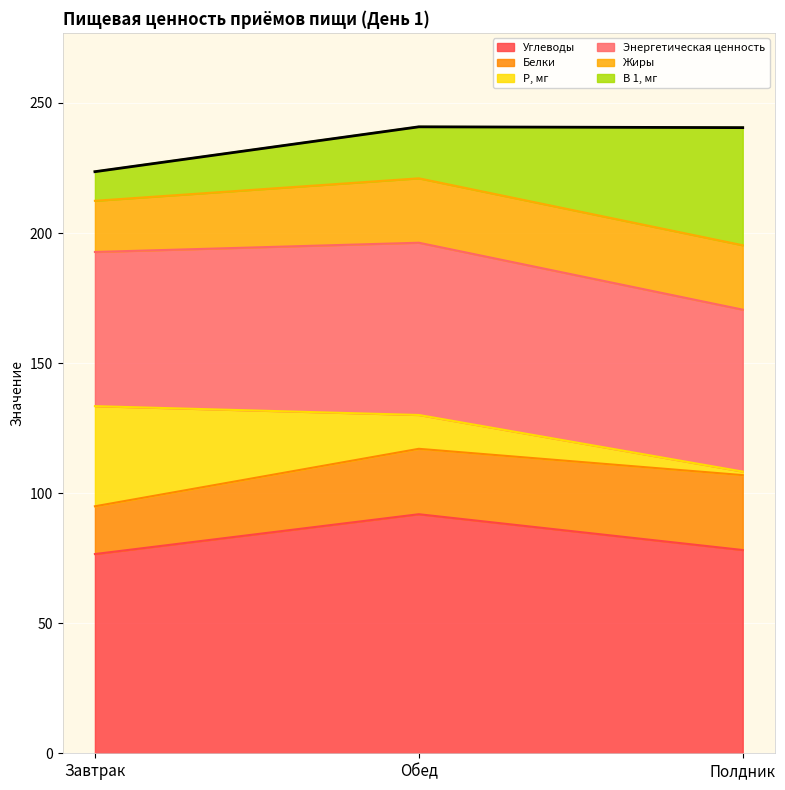

What is the label of the 2nd point from the left?

Обед